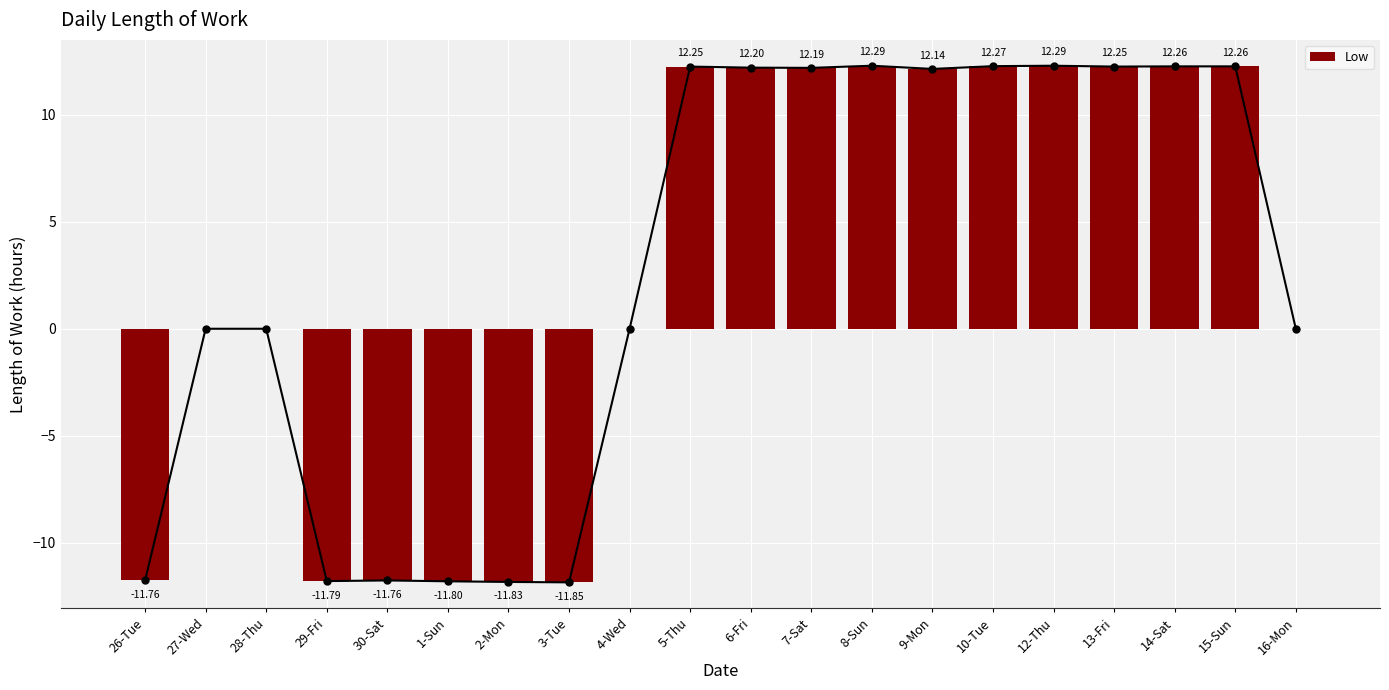

What is the difference between the maximum and second lowest values?

24.1